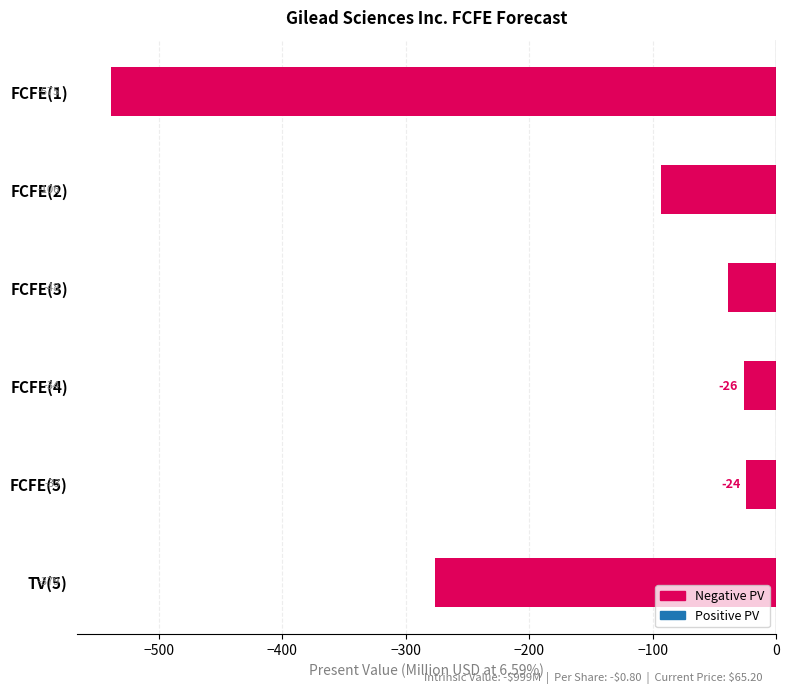

Is it true that the value at FCFE(3) is -39?

True